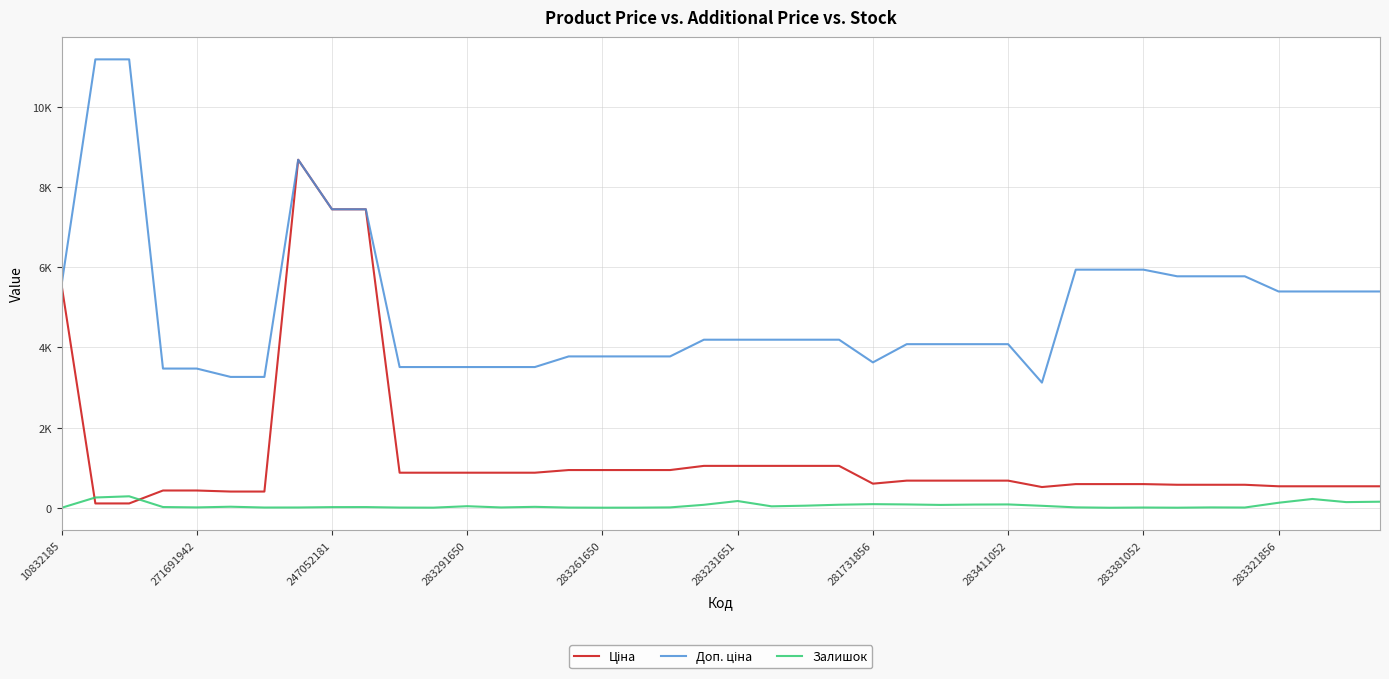

What is the difference between the maximum and second lowest values in the Доп. ціна series?

7916.2